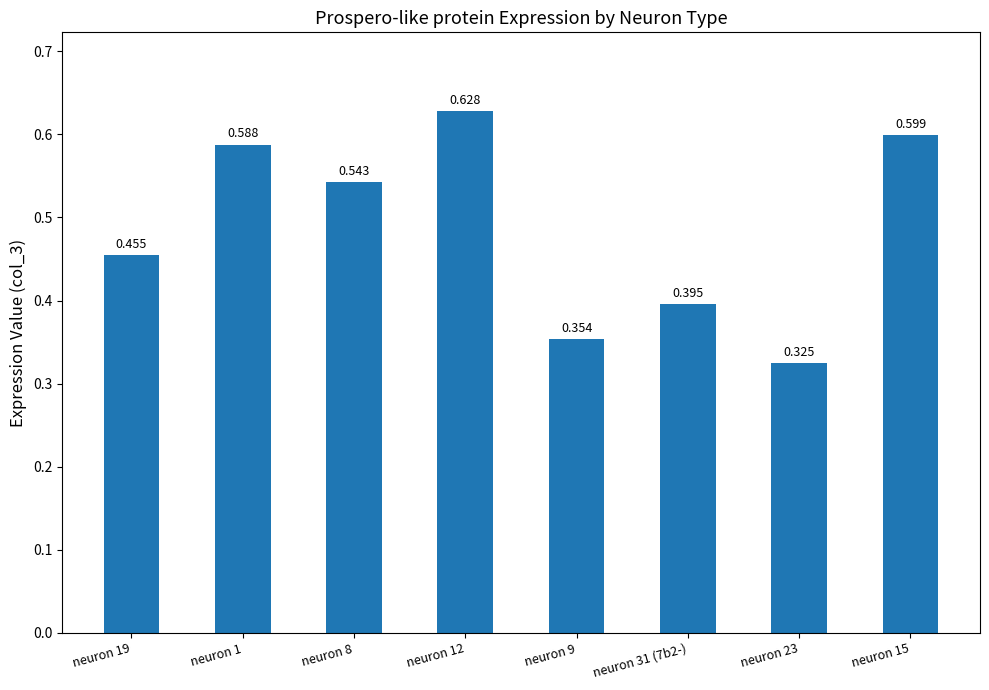

At which category does the chart reach its peak across all series?

neuron 12